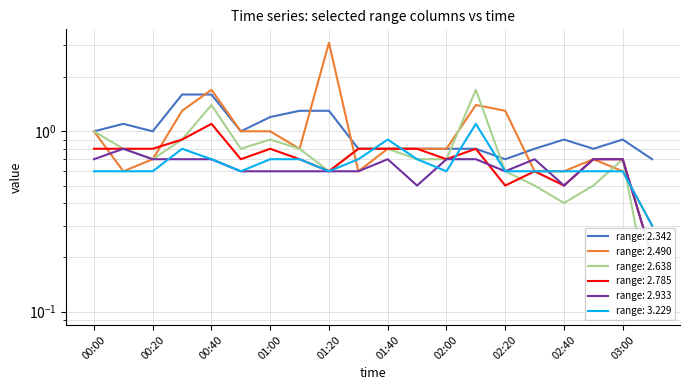

What is the total value across all series at 01:30?

4.3